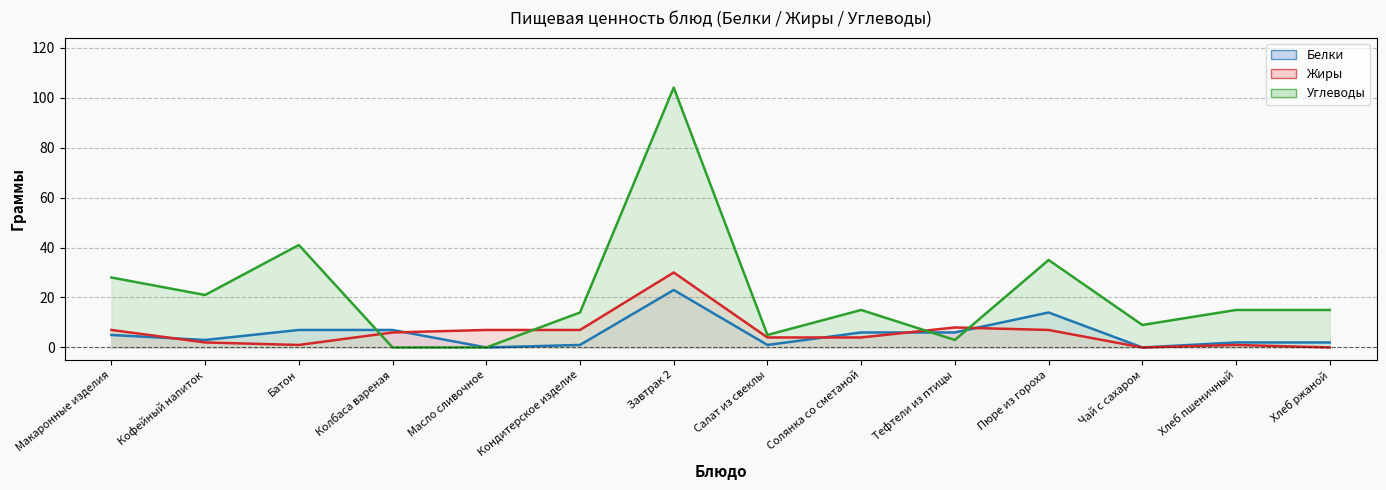

Where does the Жиры series first go above 6?

Макаронные изделия